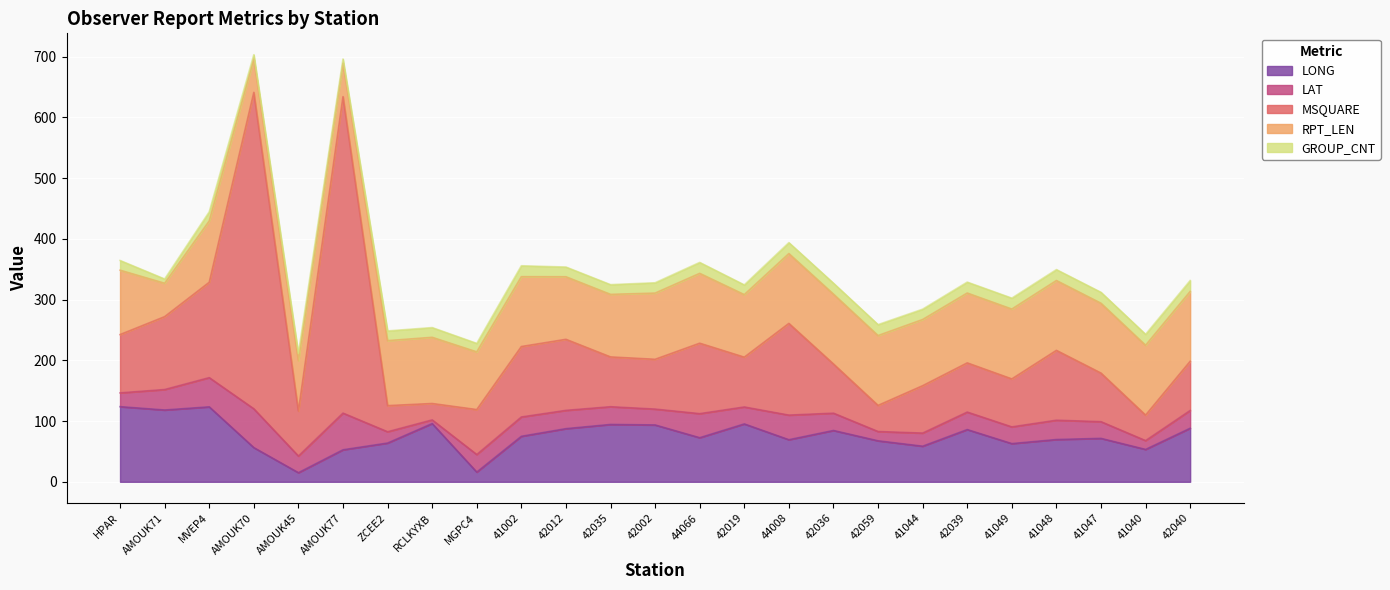

What is the value of the MSQUARE point at the 2nd from the left?

120.0